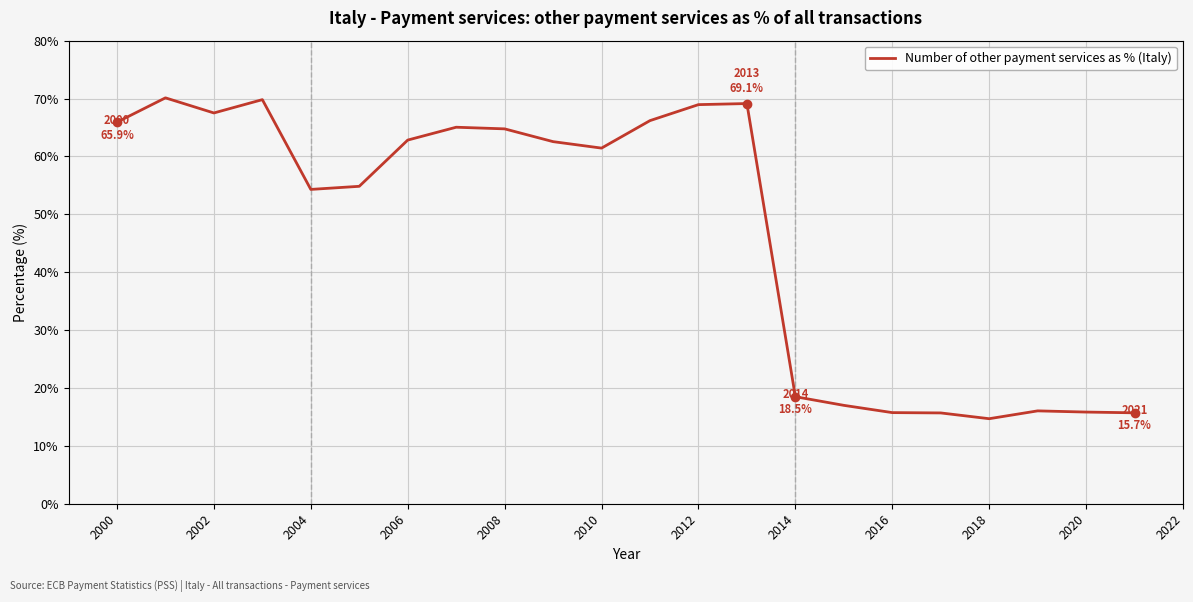

What is the smallest value displayed?

14.7